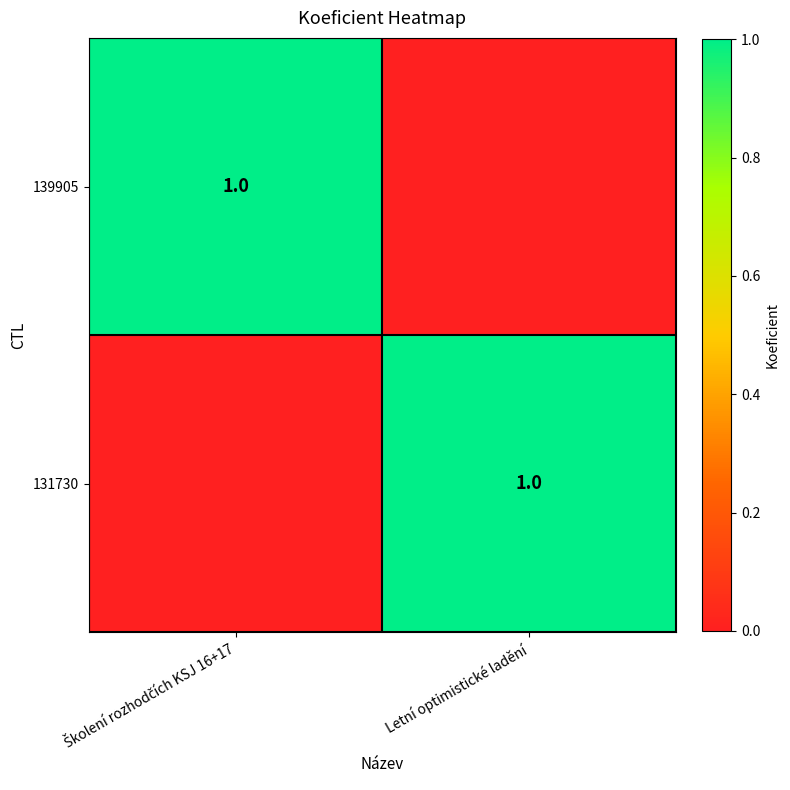

Is it true that 131730 equals 0 at Letní optimistické ladění?

False